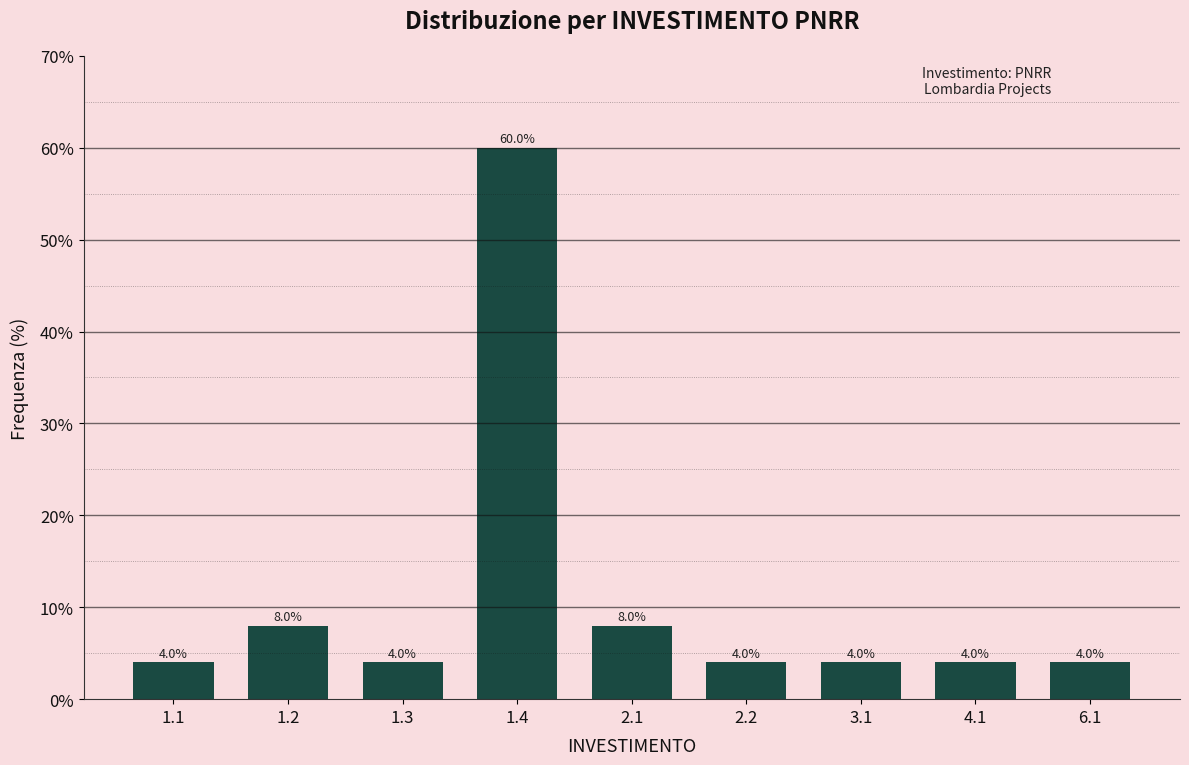

Reading left to right, transcribe all the data shown in this chart.

1.1=4	1.2=8	1.3=4	1.4=60	2.1=8	2.2=4	3.1=4	4.1=4	6.1=4